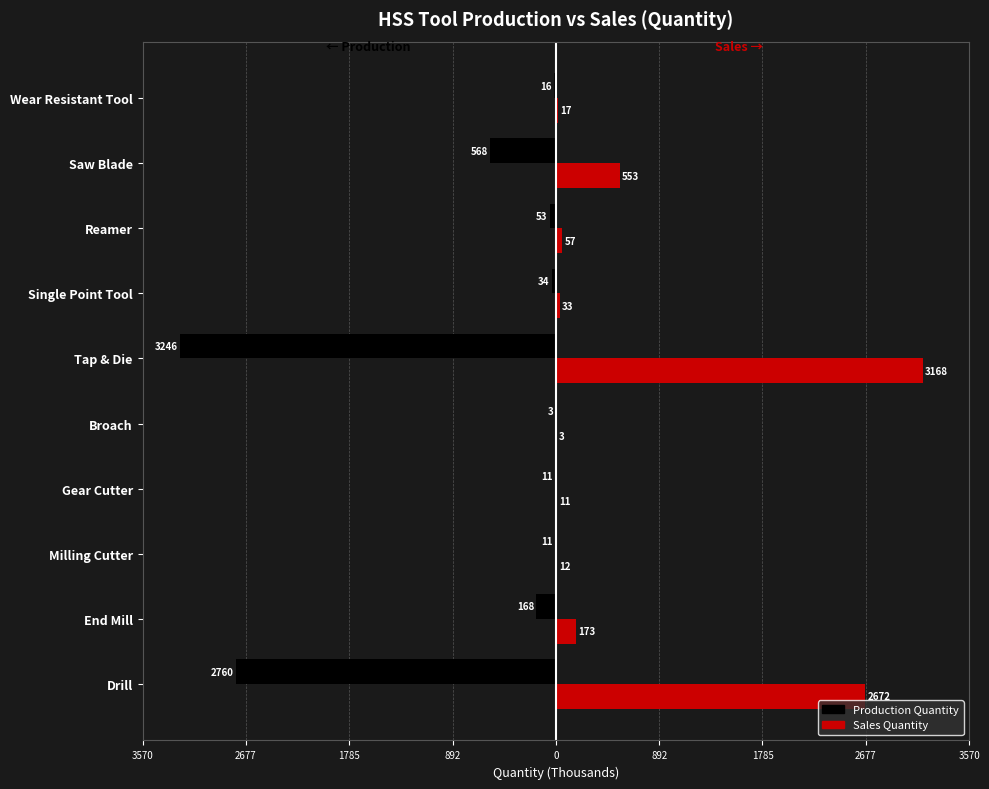

Reading left to right, extract all data points from this chart.

Production Quantity: -2760.4	-167.8	-10.6	-10.5	-3.2	-3245.8	-34.1	-53.0	-568.3	-16.2
Sales Quantity: 2672.0	172.6	11.7	10.6	3.3	3167.7	33.1	56.9	553.2	16.7